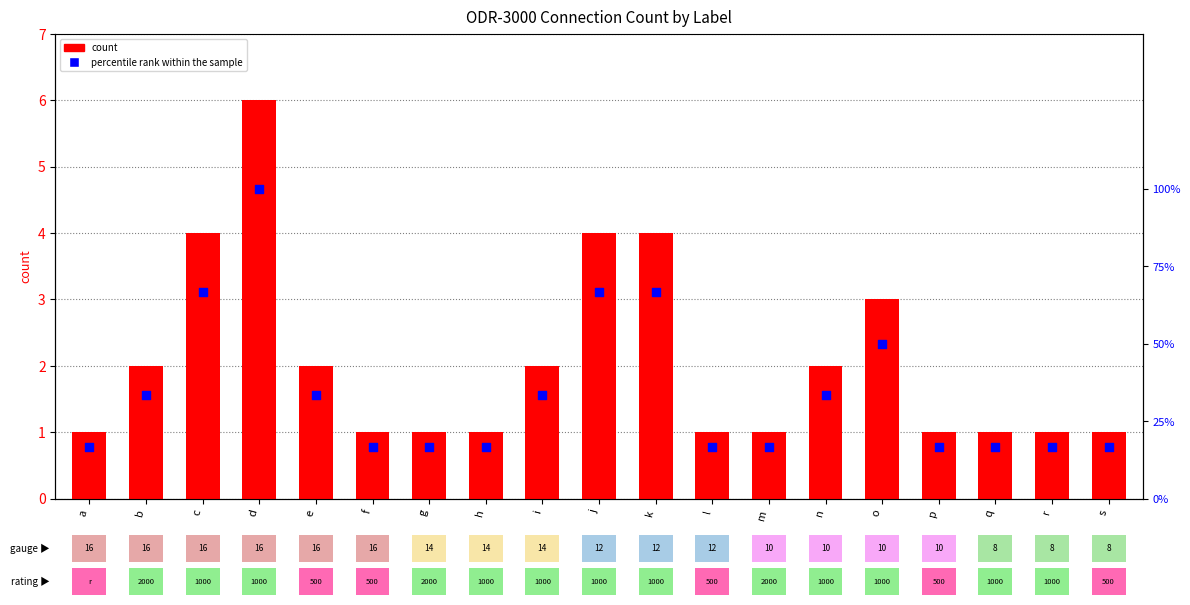

Which series has the widest spread of Y values?

percentile rank within the sample